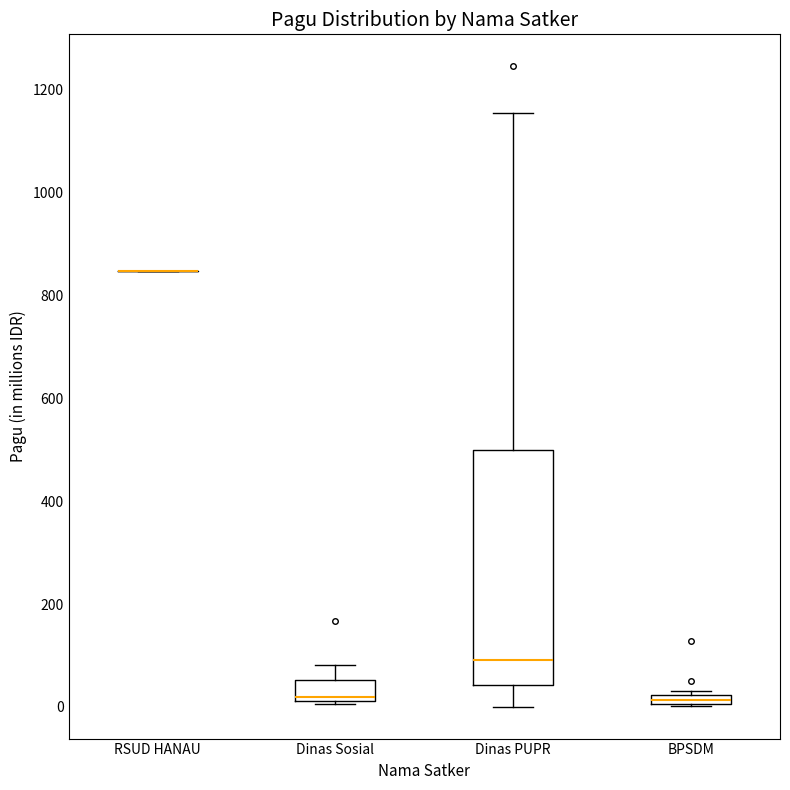

Which box is the tallest, from its lower edge to its upper edge?

Dinas PUPR